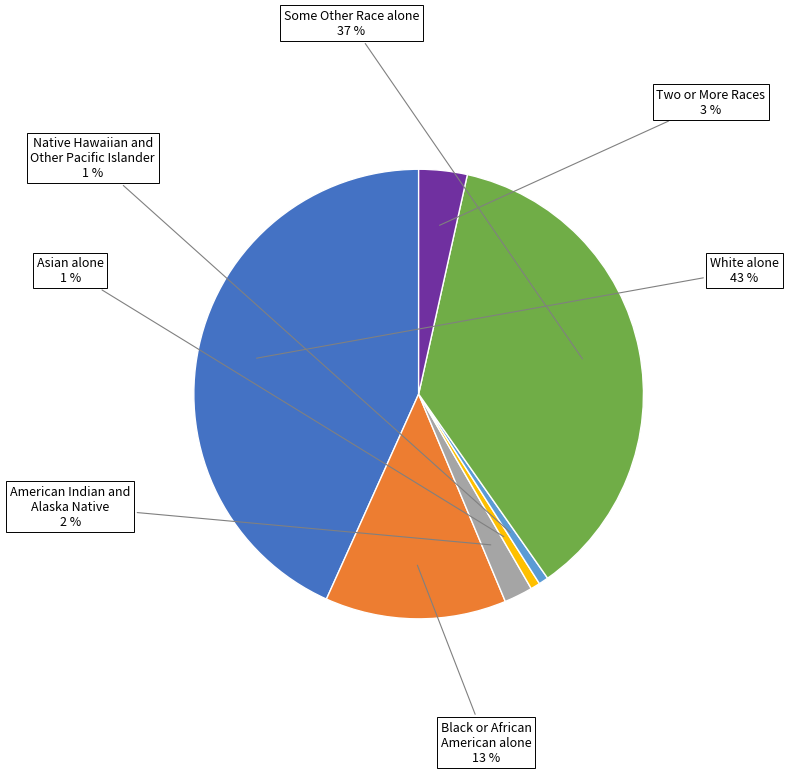

To the nearest percent, what percentage of the pie is Some Other Race alone?

37%